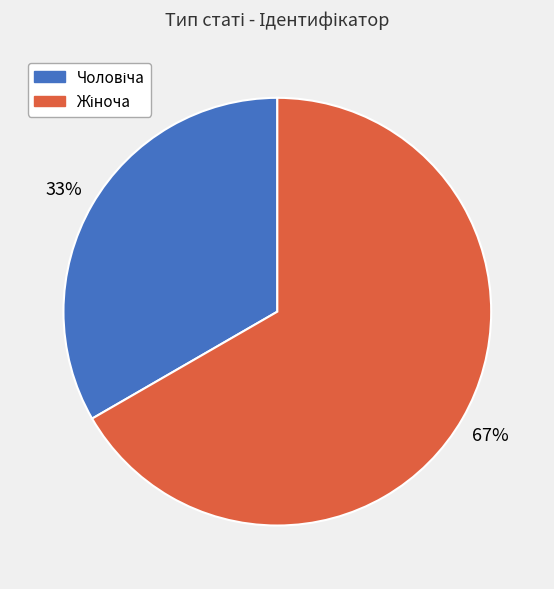

Is there a majority slice in this chart?

Yes